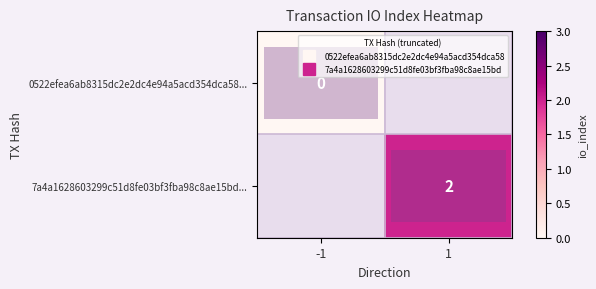

Is the value of 7a4a1628603299c51d8fe03bf3fba98c8ae15bd... at 1 greater than the value of 0522efea6ab8315dc2e2dc4e94a5acd354dca58... at 1?

No